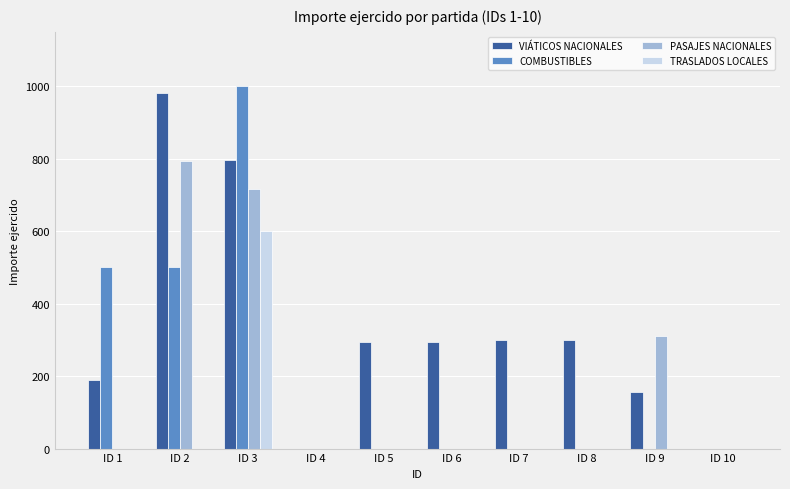

True or false: VIÁTICOS NACIONALES has a value of 1295.8 at ID 2.

False